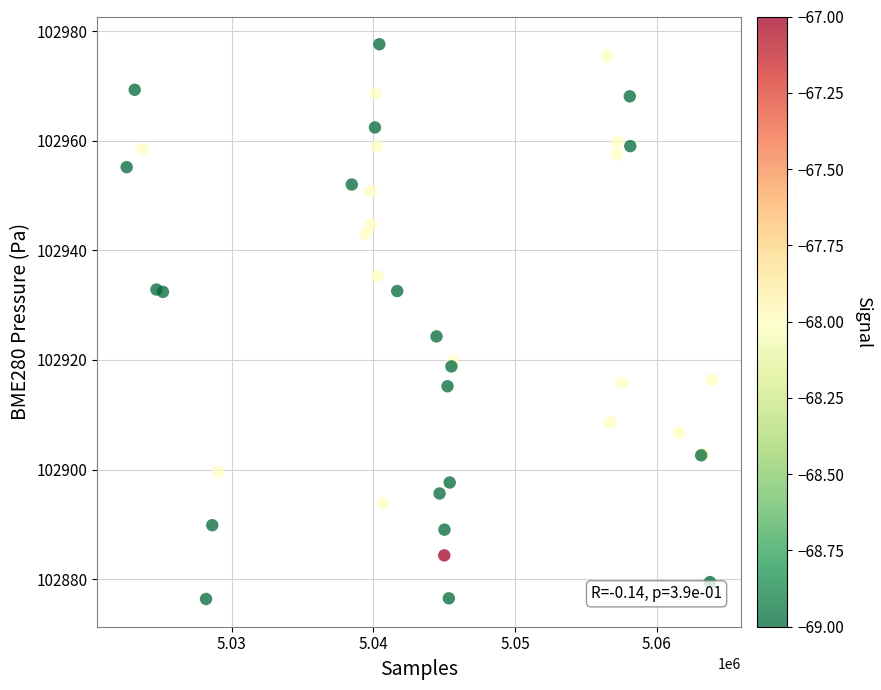

What Y value in the scatter plot is closest to 102926?

102924.3